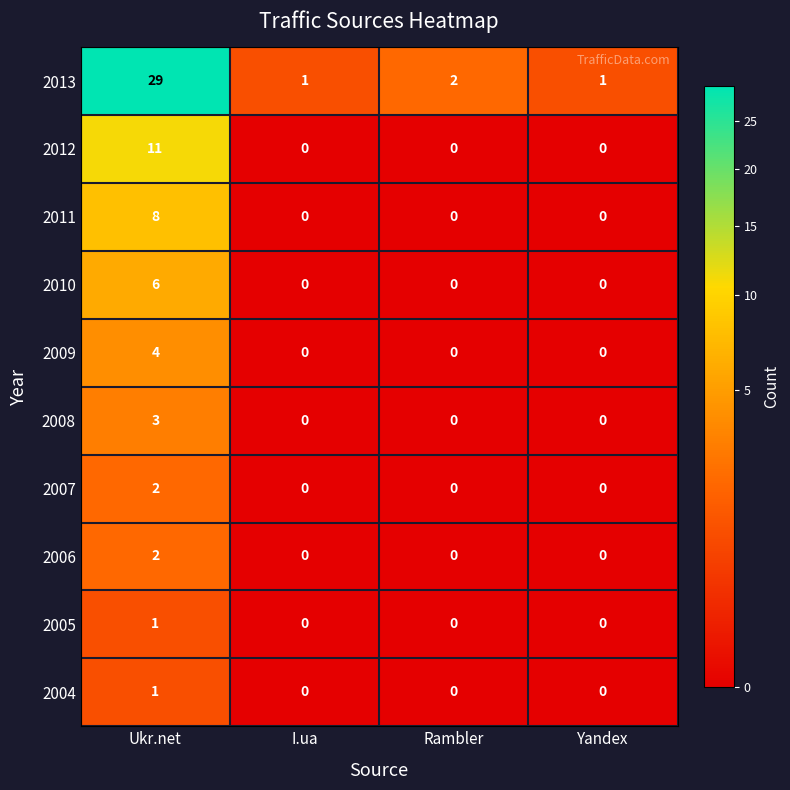

How many 2006 values are between 0 and 2?

4